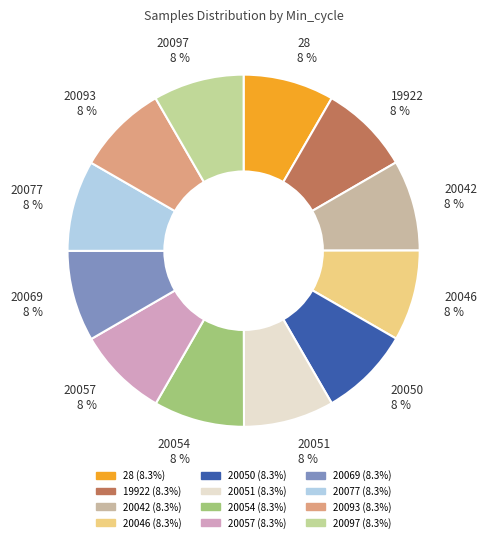

Is the sum of 19922 8 % and 28 8 % greater than half?

No